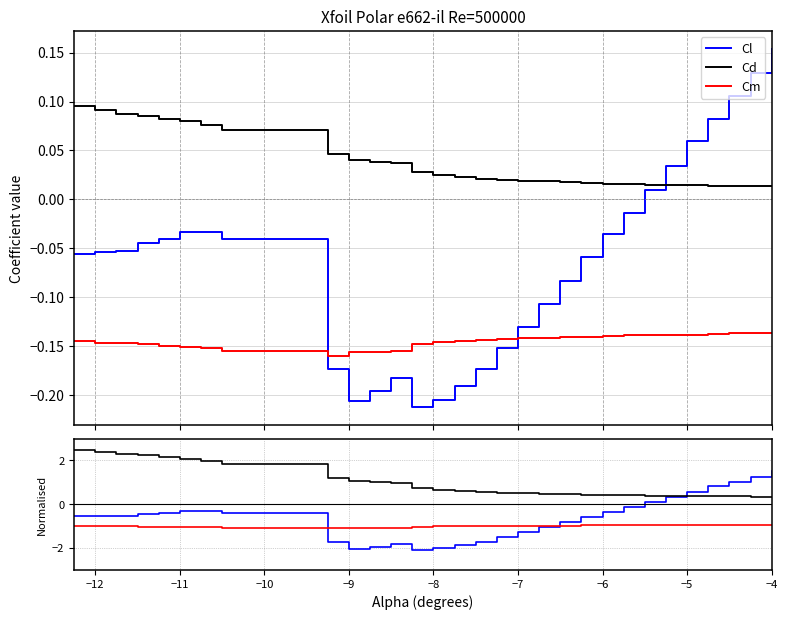

Which series has the widest spread of values?

Cl